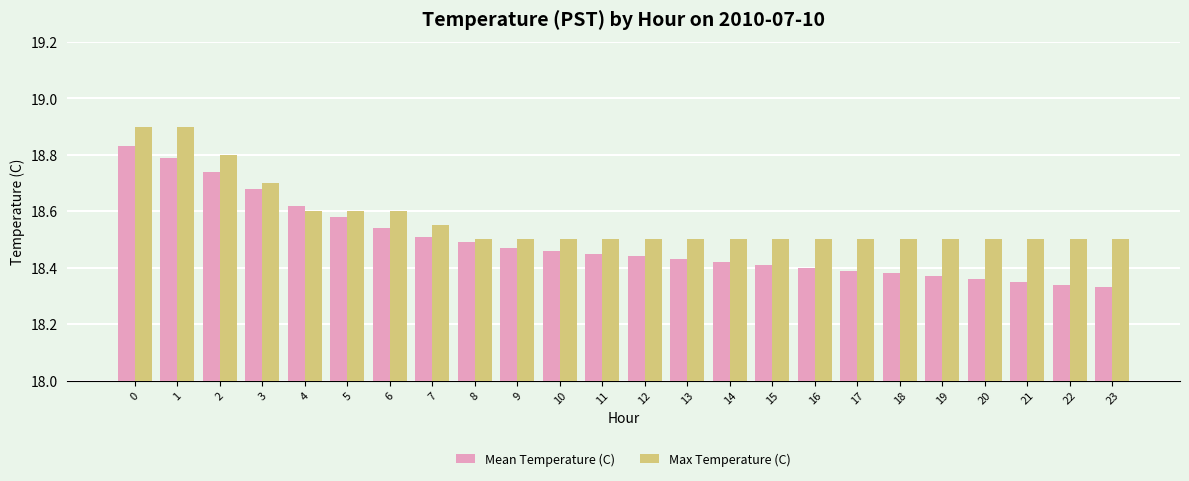

Is it true that Mean Temperature (C) equals 26.2 at 15?

False